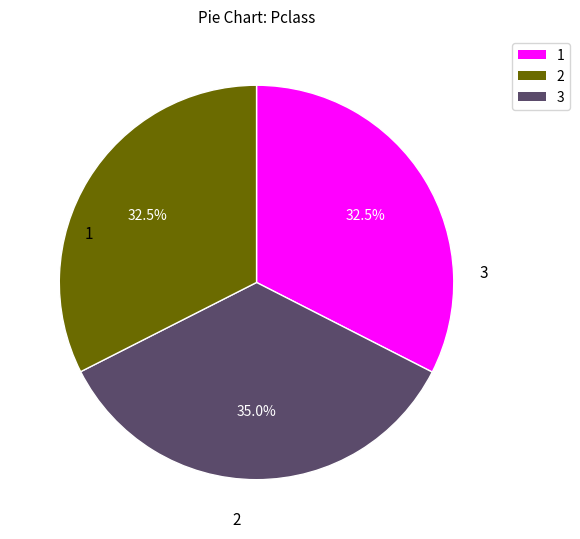

Count the number of slices in the pie.

3